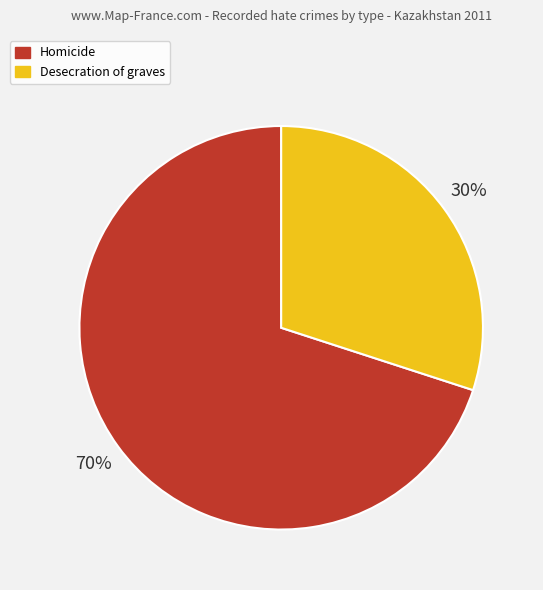

How many segments does this pie chart have?

2